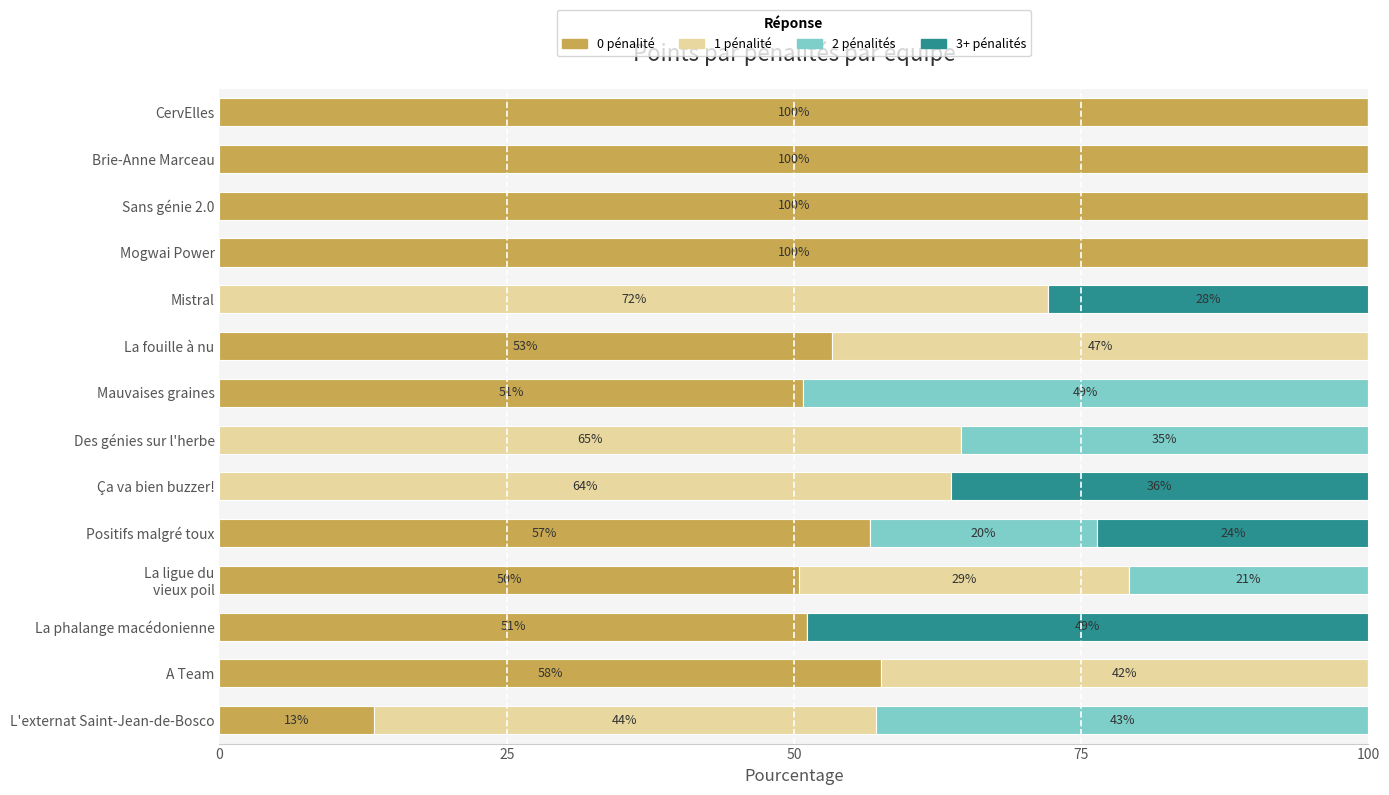

What is the sum of all 0 pénalité values?

733.3